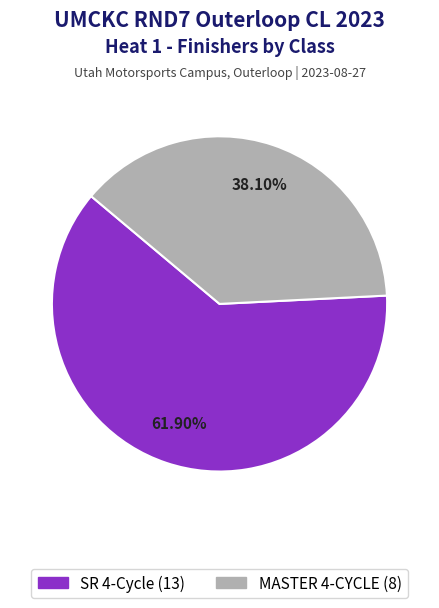

Which category has the smallest portion of the pie?

MASTER 4-CYCLE